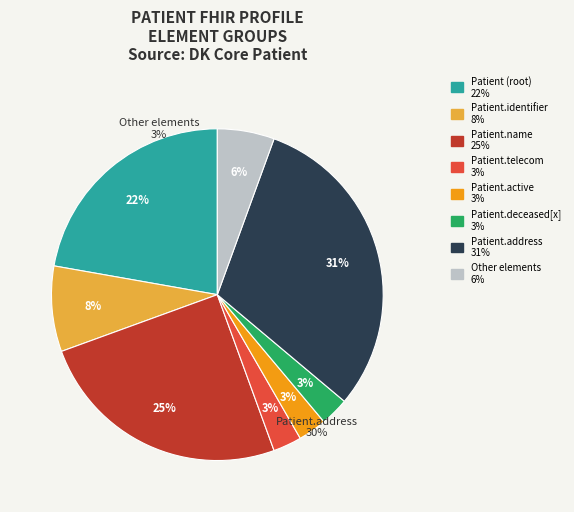

The Patient.name slice represents 13% of the pie. True or false?

False